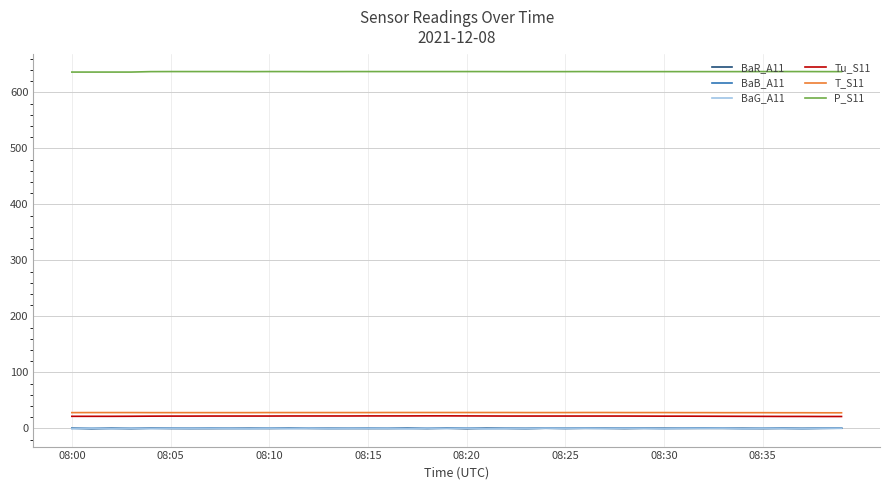

What is the greatest value displayed?

637.1